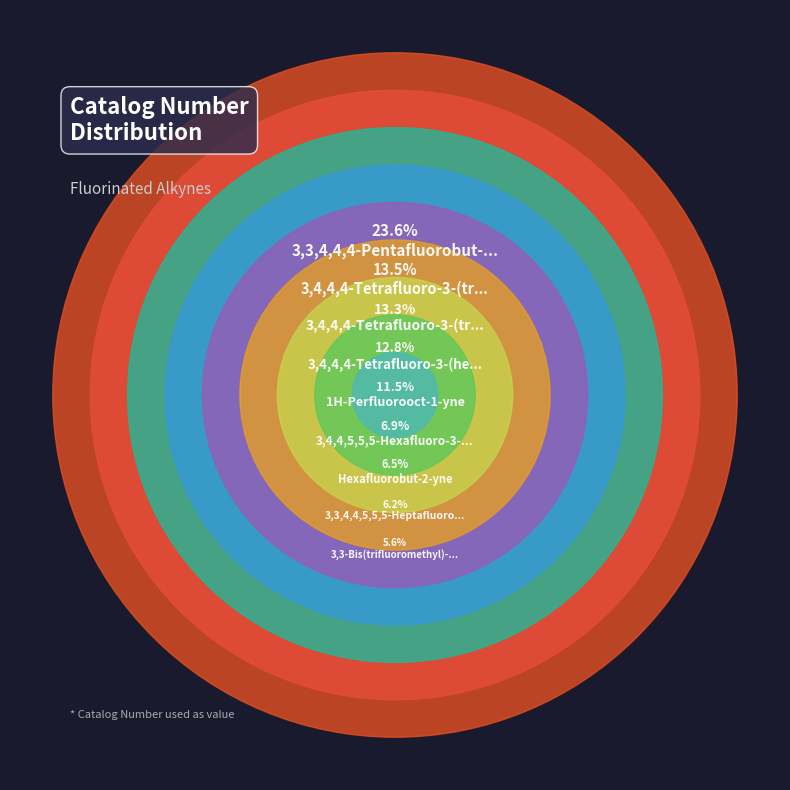

To the nearest percent, what is the combined percentage of 3,4,4,4-Tetrafluoro-3-(trifluoromethyl)but-1-yne and Hexafluorobut-2-yne?

20%